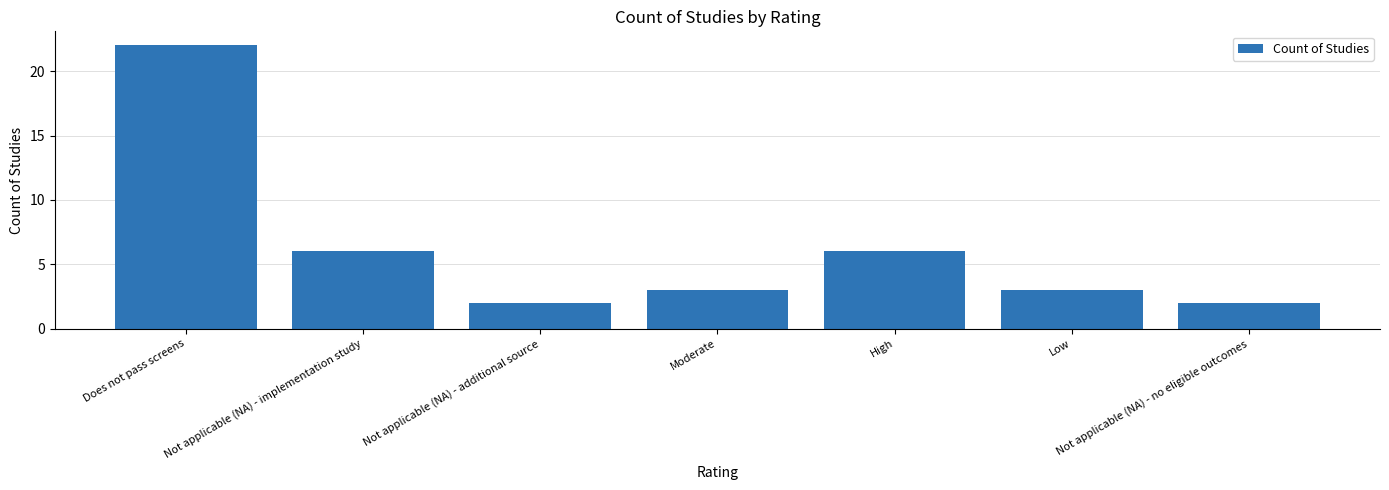

The value at High is 6. True or false?

True